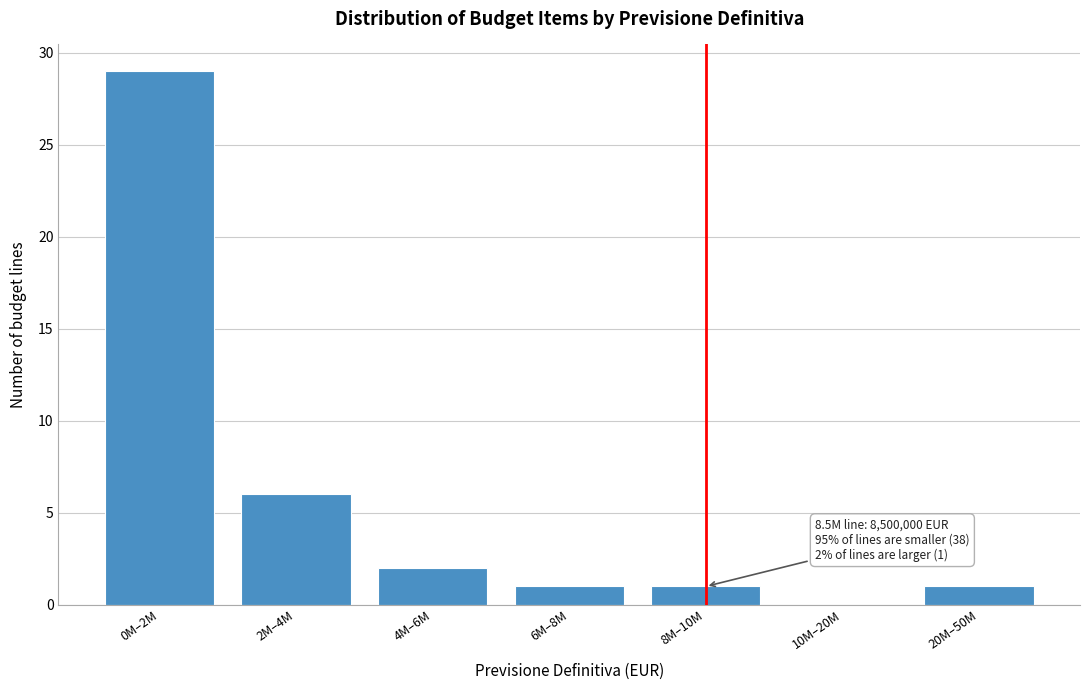

Reading right to left, transcribe all the data shown in this chart.

20M–50M=1	10M–20M=0	8M–10M=1	6M–8M=1	4M–6M=2	2M–4M=6	0M–2M=29